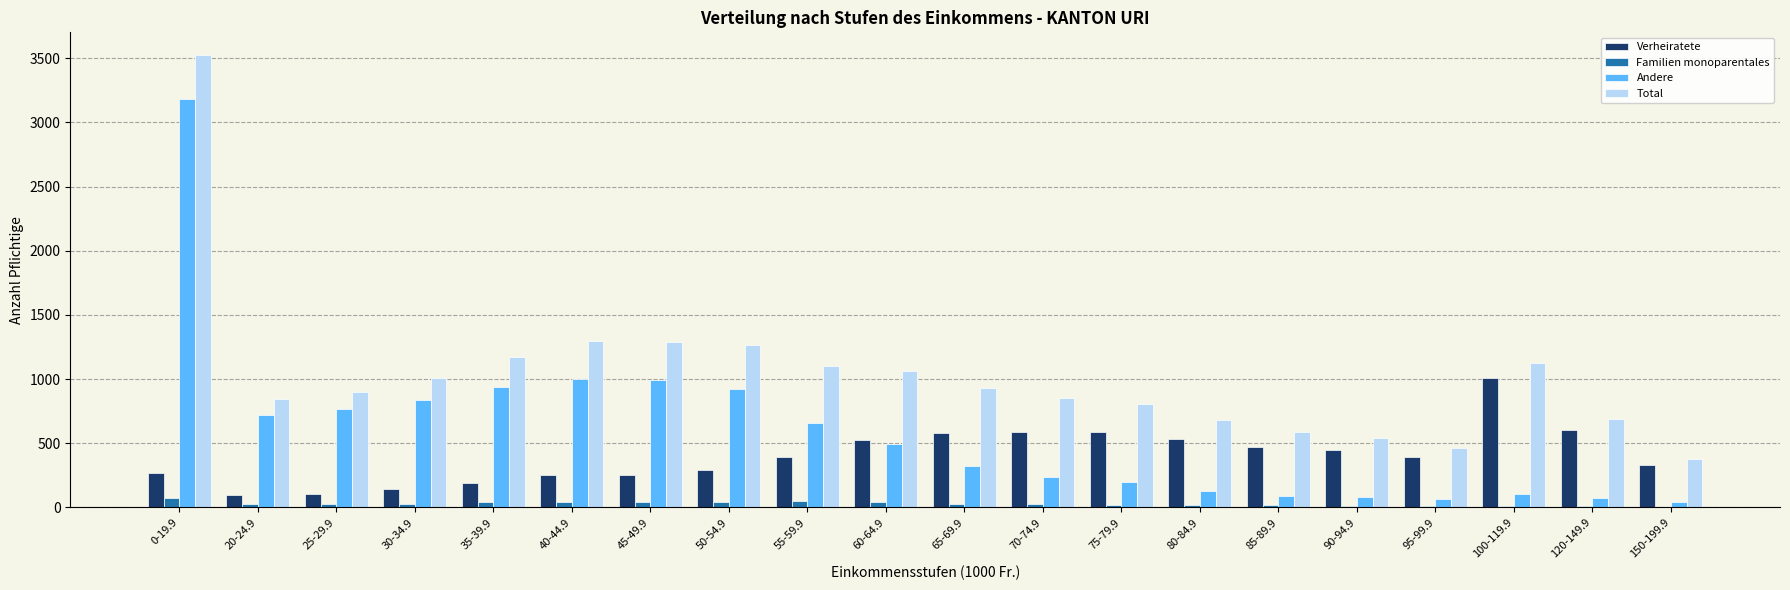

How many distinct data groups are displayed?

4